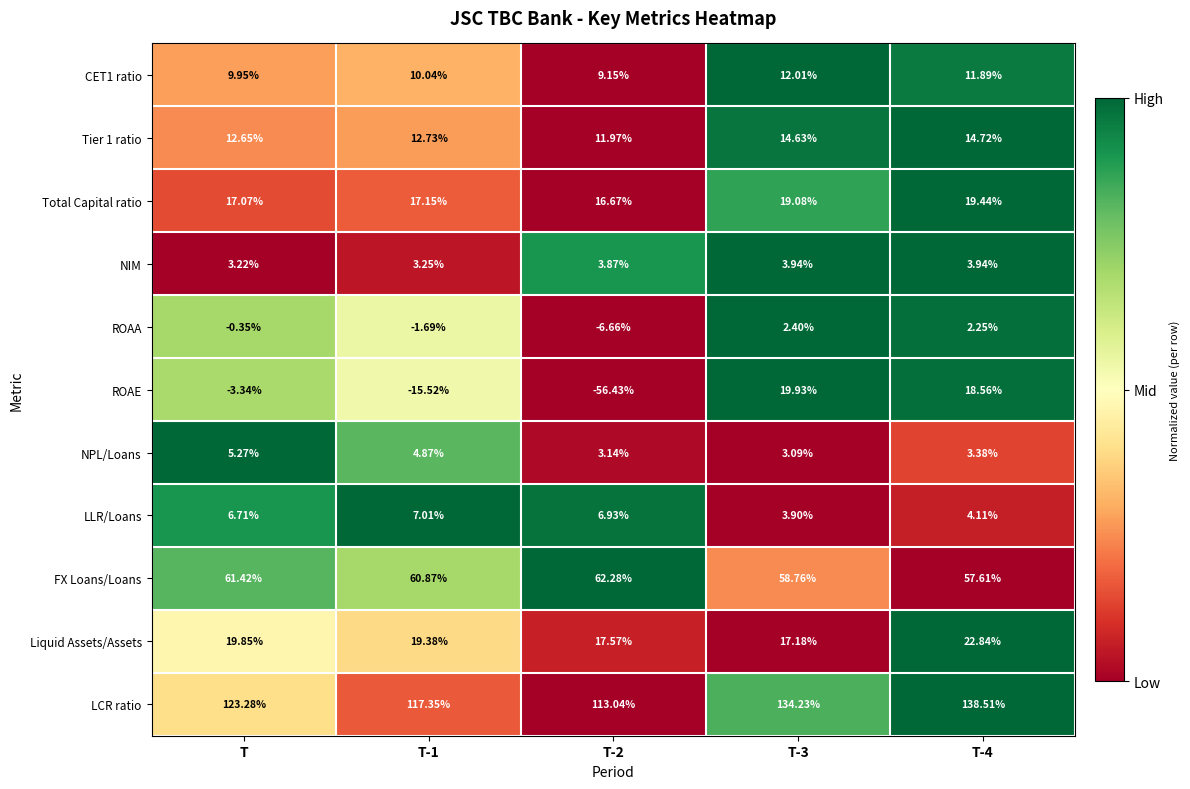

At which category does the chart reach its minimum across all series?

T-2